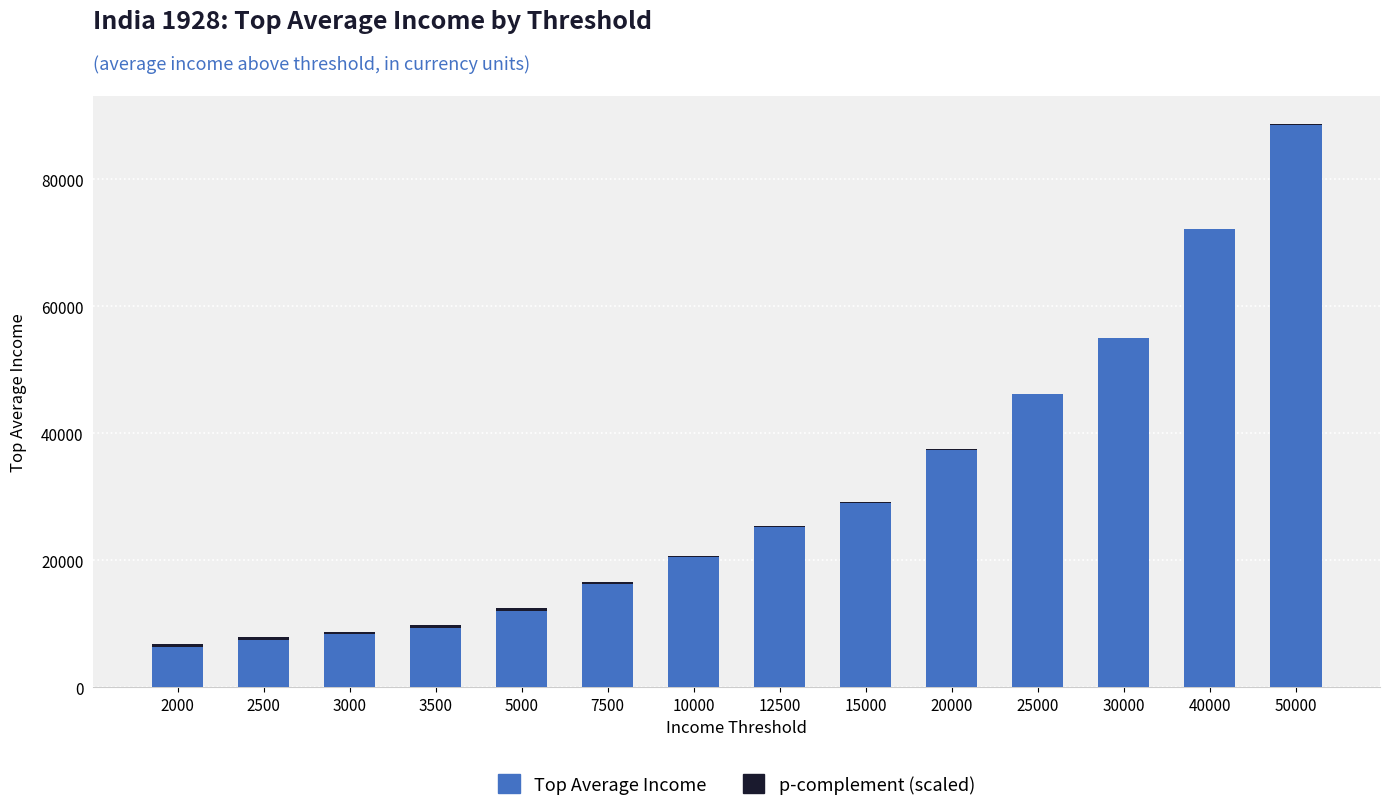

Are the bars grouped side by side (vs. stacked)?

No